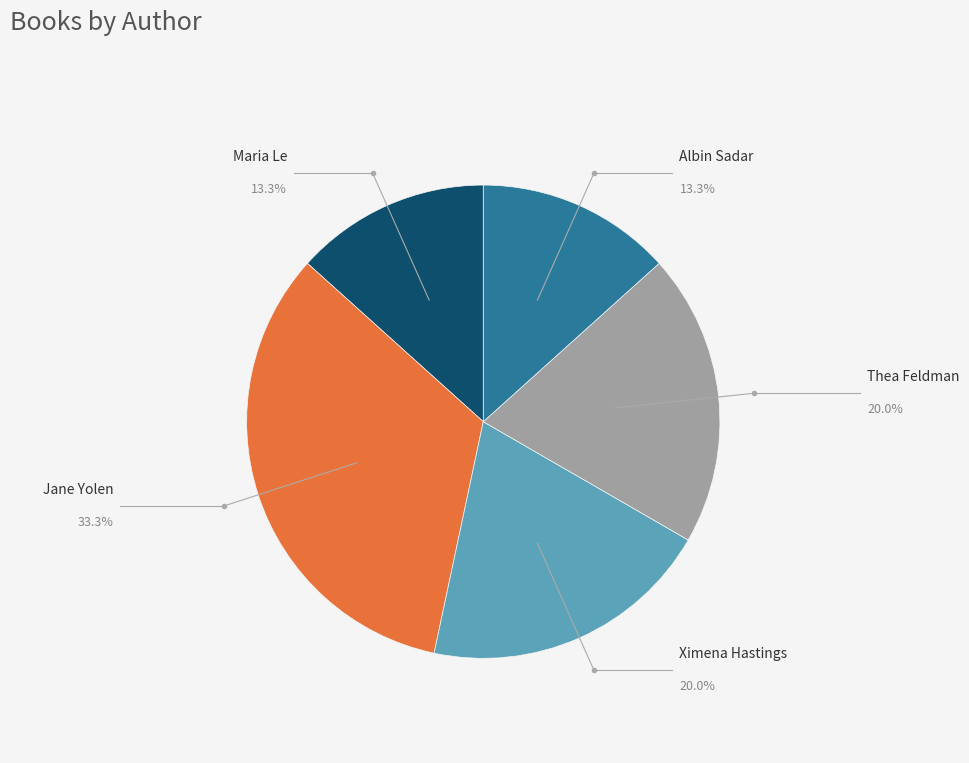

Is there any slice that represents more than half of the pie?

No